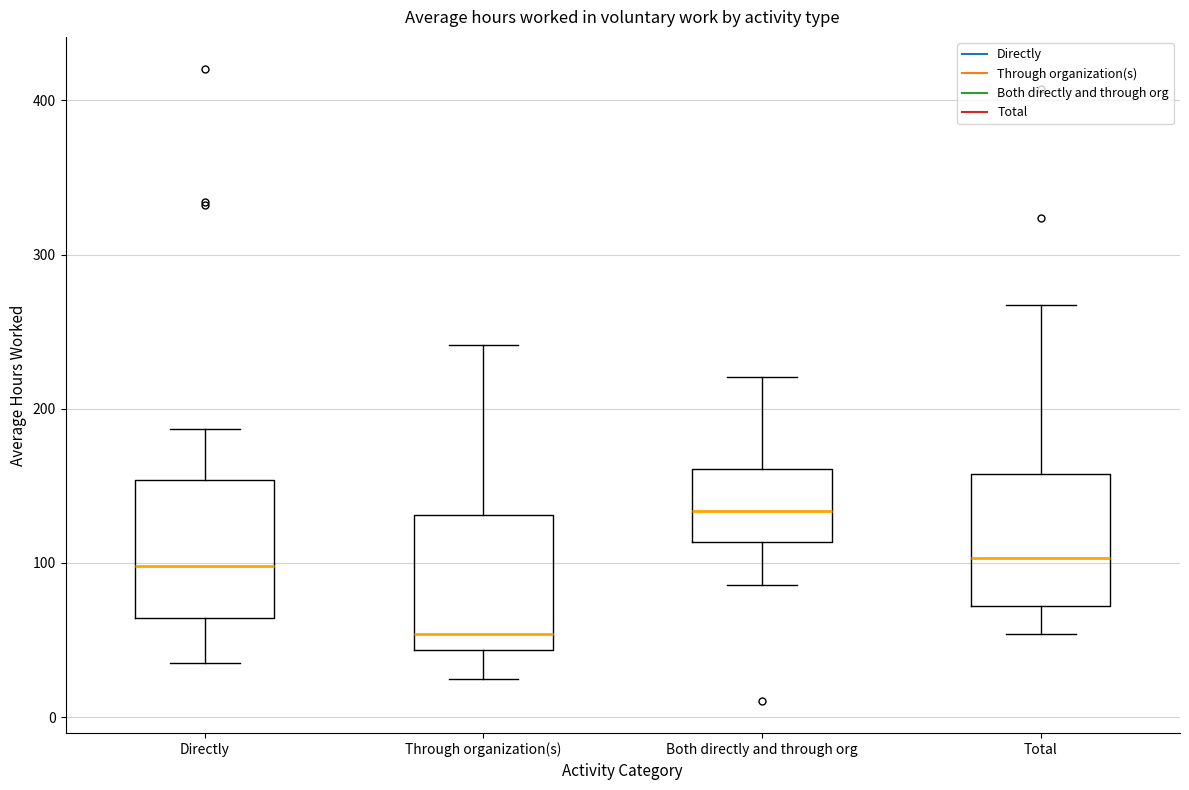

Reading left to right, read every box against the y-axis: the position of its median line, the range the box covers, and the ends of its whiskers. The values are not printed on the chart, so give them approximately, as read against the axis.

Directly: median 100, box 60 to 150, whiskers 30 to 190
Through organization(s): median 50, box 40 to 130, whiskers 20 to 240
Both directly and through org: median 130, box 110 to 160, whiskers 90 to 220
Total: median 100, box 70 to 160, whiskers 50 to 270